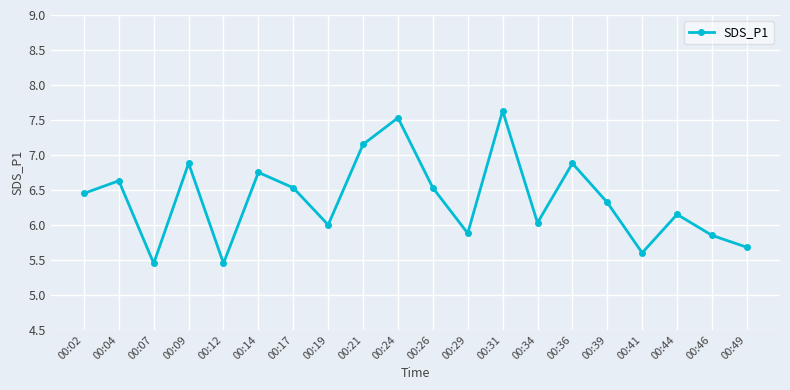

What is the change in value from 00:26 to 00:41?

-0.9